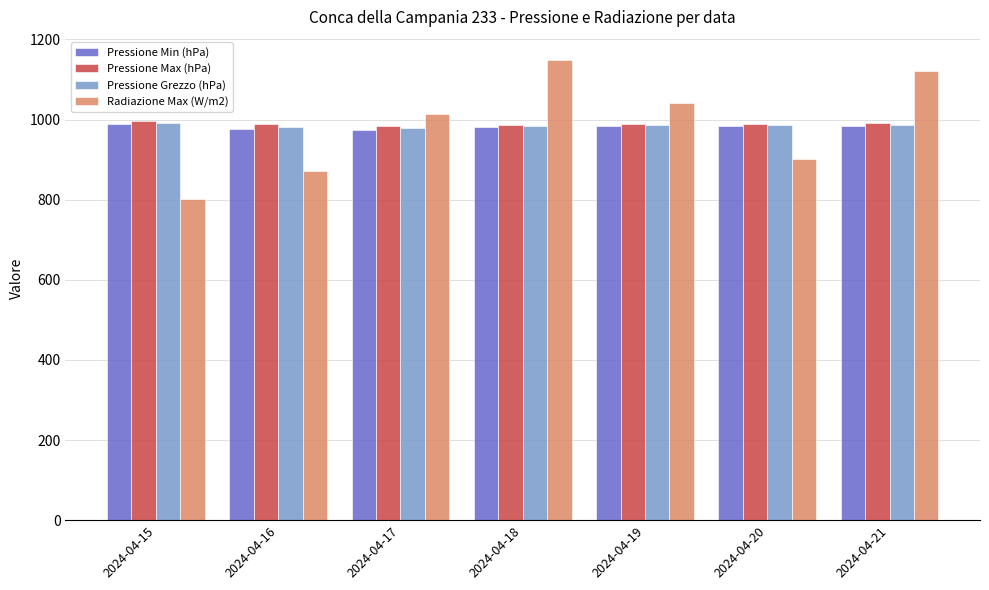

What is the difference between the highest and lowest values at 2024-04-16?

116.5